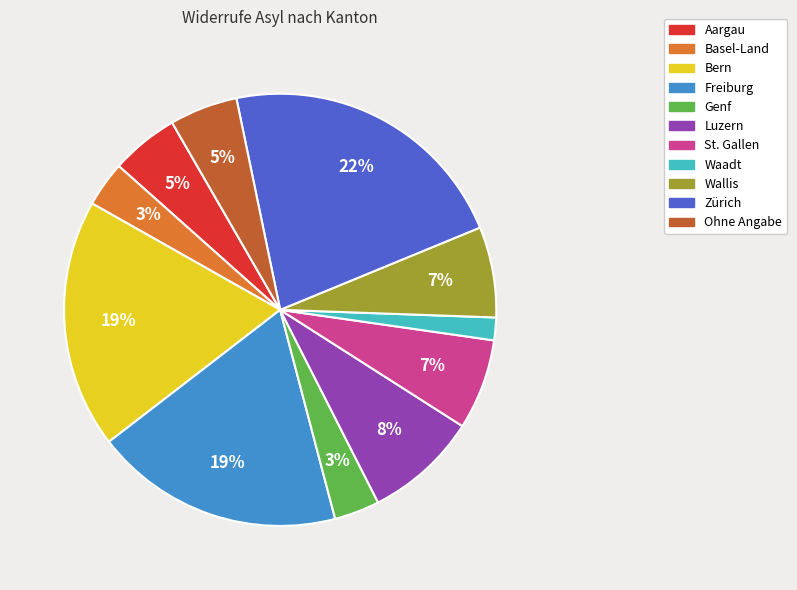

Is there a majority slice in this chart?

No